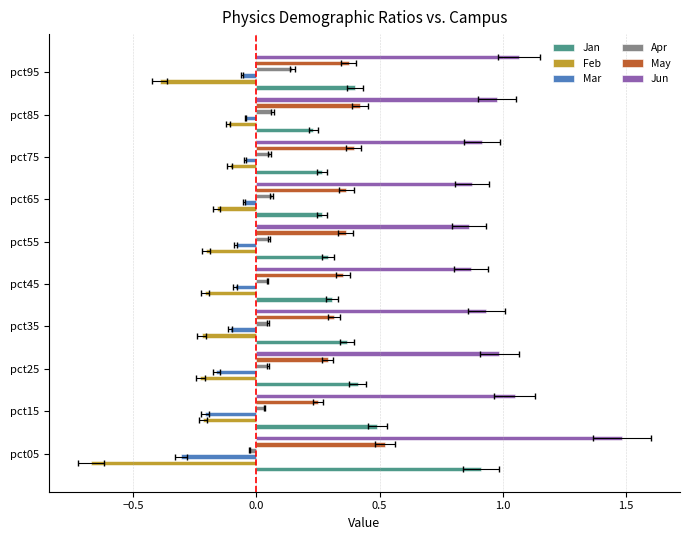

What are all the series names shown in the legend?

Jan, Feb, Mar, Apr, May, Jun